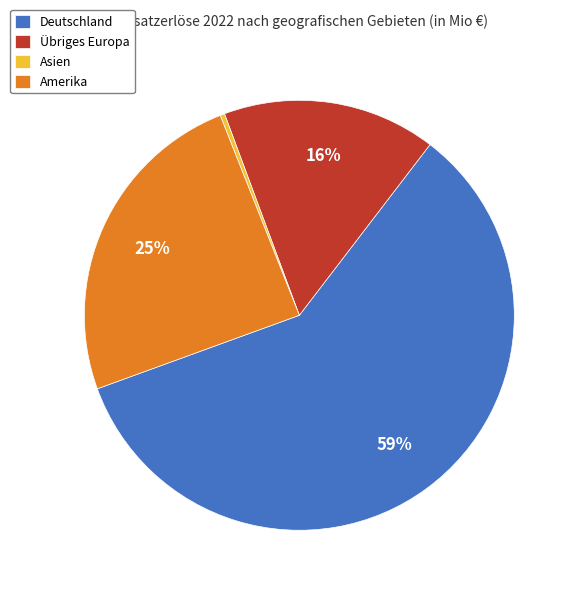

Approximately how many times larger is the value at Deutschland compared to Amerika?

2.4